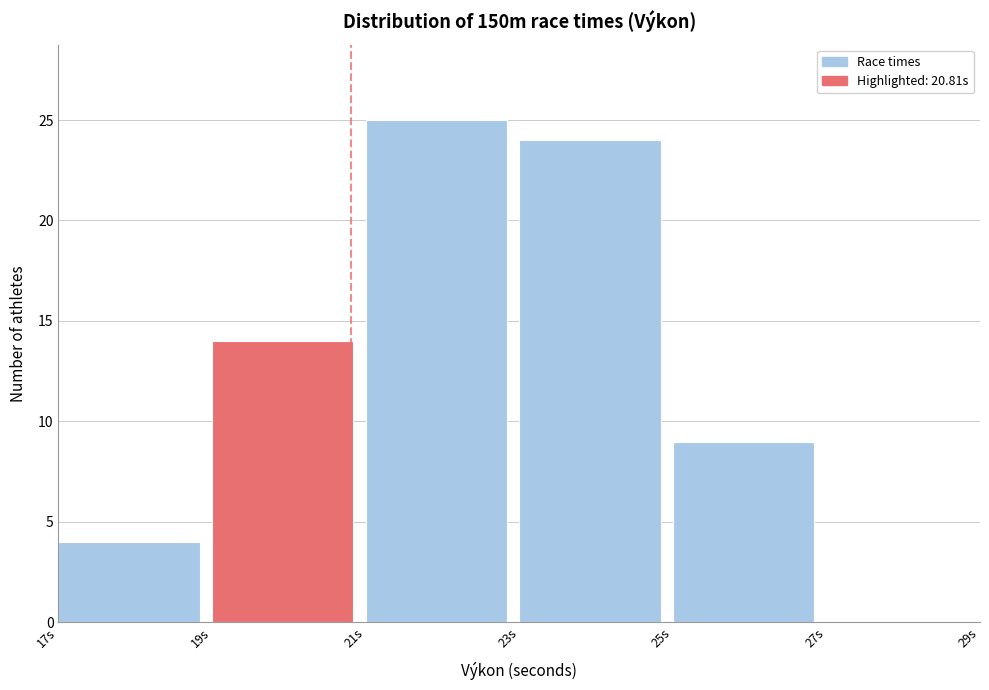

How tall is the bar that spans 17 to 19 on the x-axis? The values are not printed on the chart, so give them approximately, as read against the axis.

4